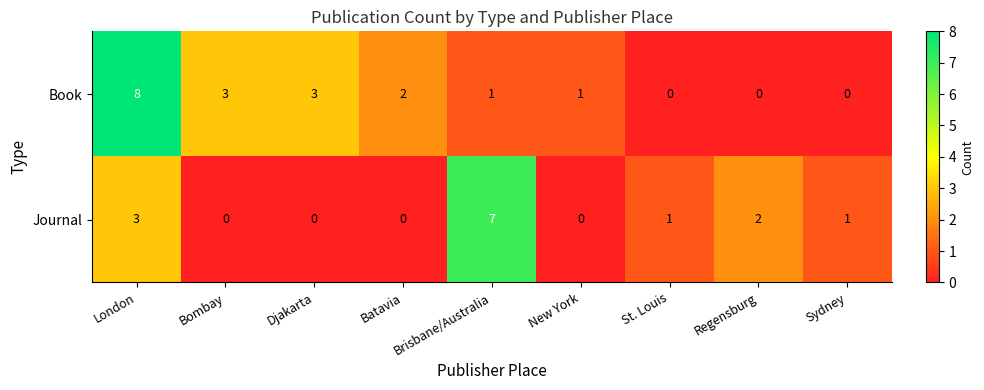

What is the maximum value for Book?

8